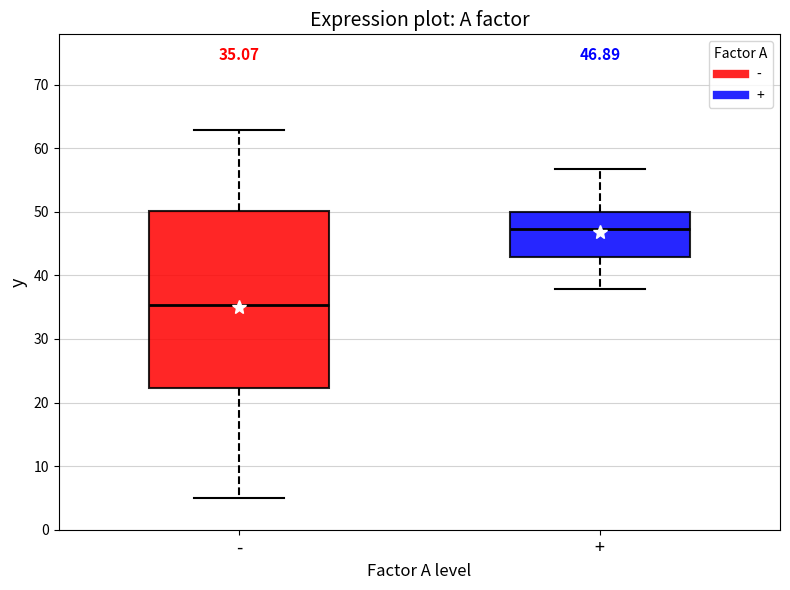

Comparing the boxes themselves (not the whiskers), which one is the tallest?

-